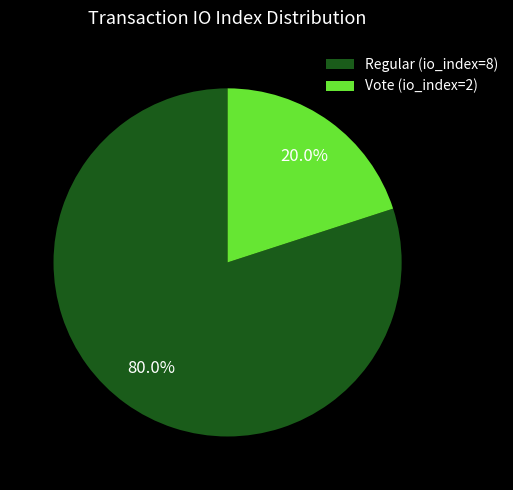

What is the smallest slice in the pie chart?

Vote (io_index=2)